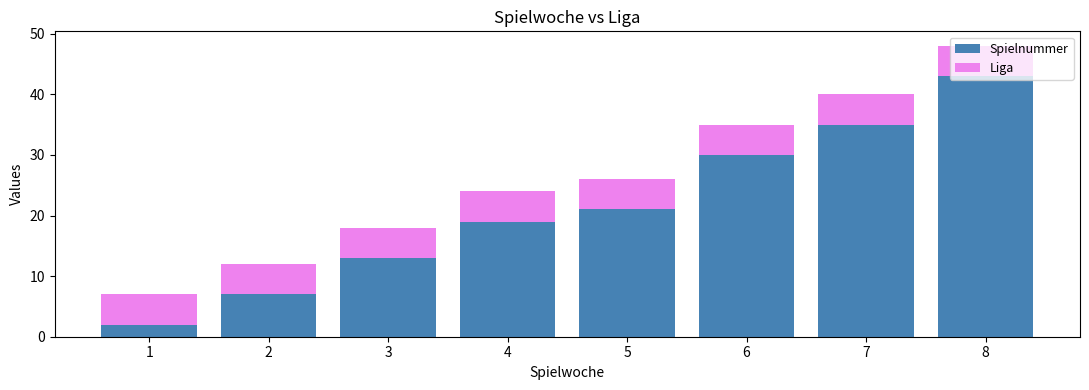

At which category is the sum across all series the highest?

8